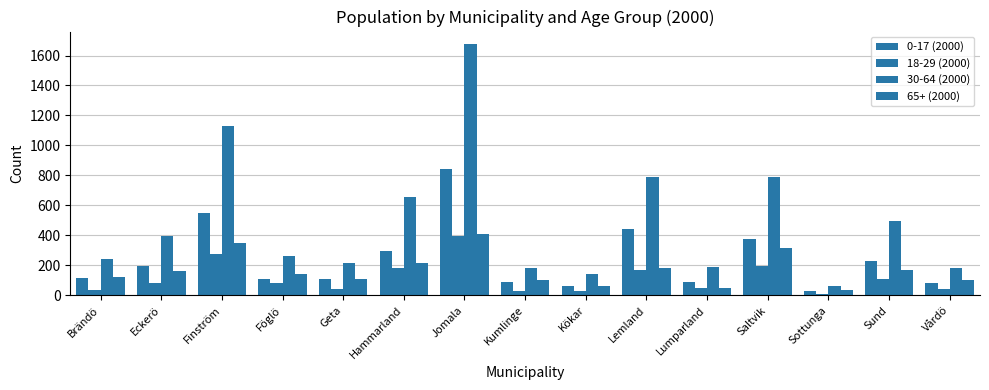

How many series are shown in this chart?

4